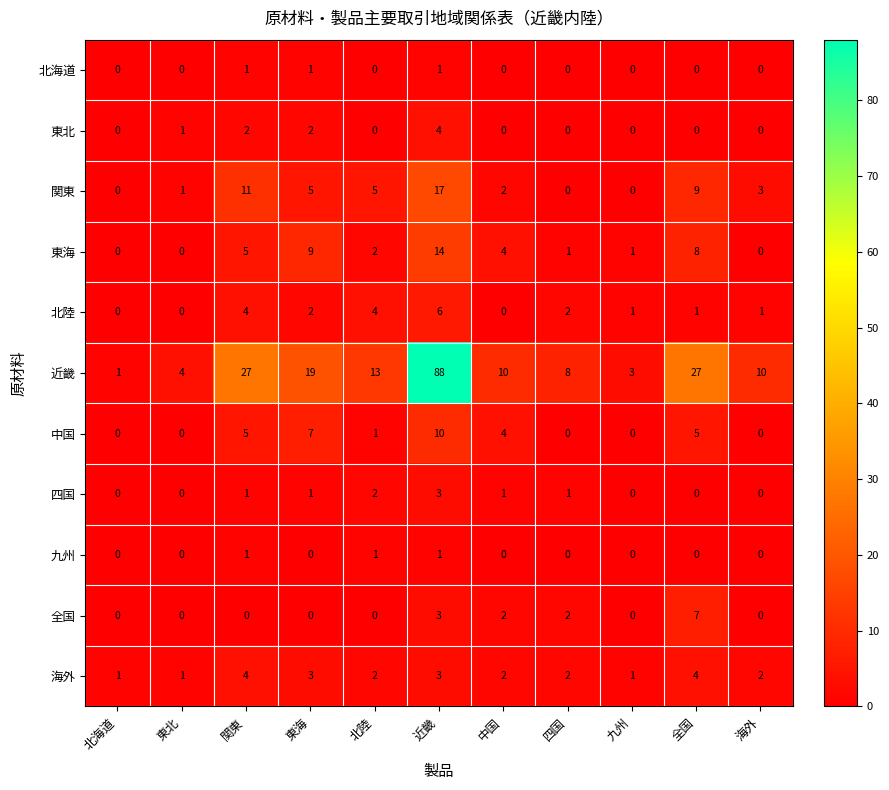

What is the sum of all 全国 values?

14